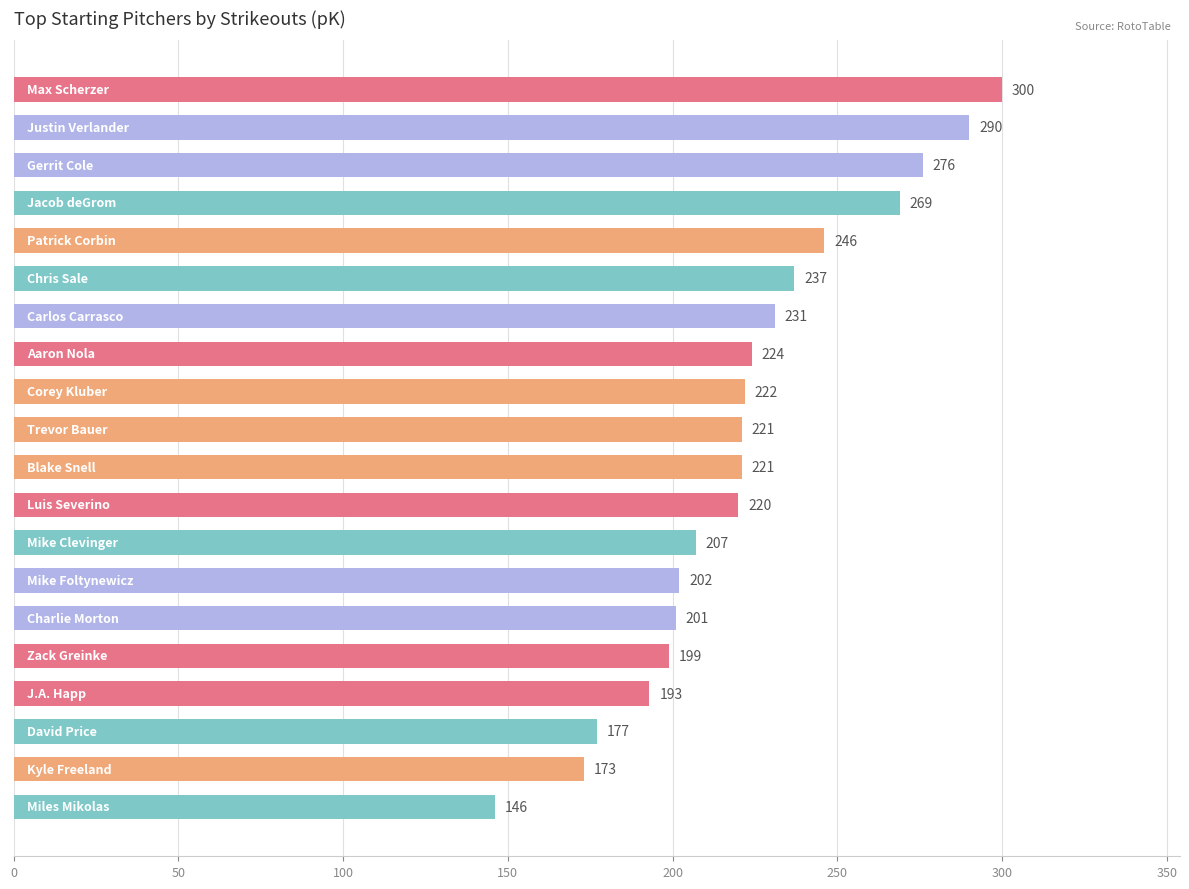

What is the maximum value shown in the chart?

300